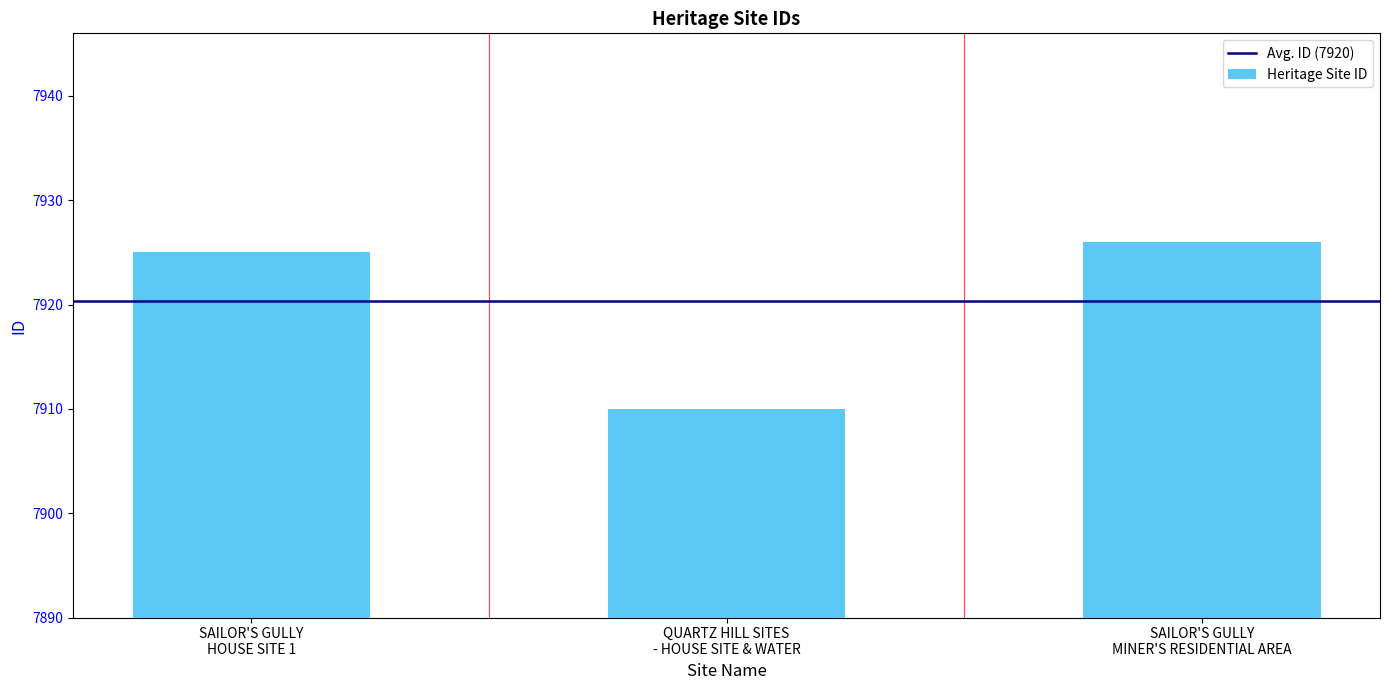

What is the difference between the maximum and minimum values?

16